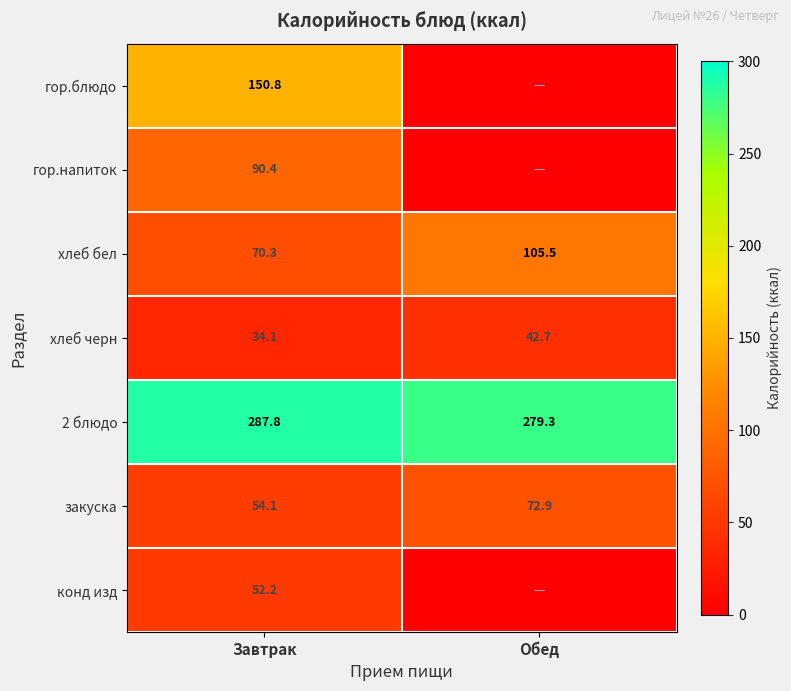

True or false: конд изд has a value of 52.2 at Завтрак.

True